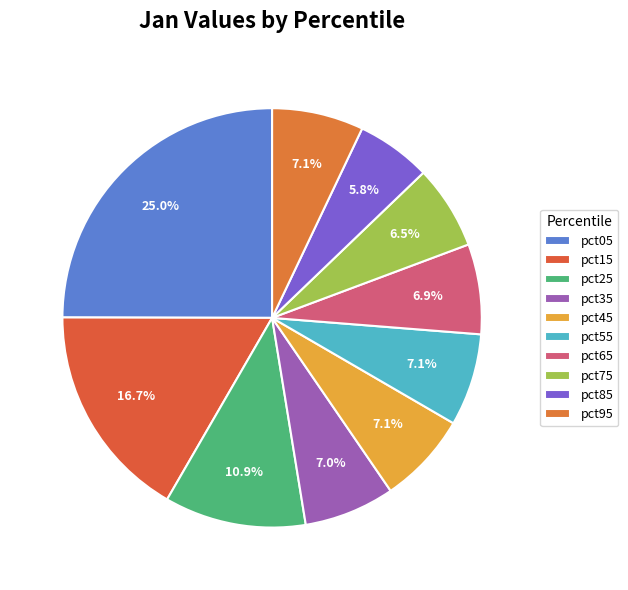

How many slices are in this pie chart?

10